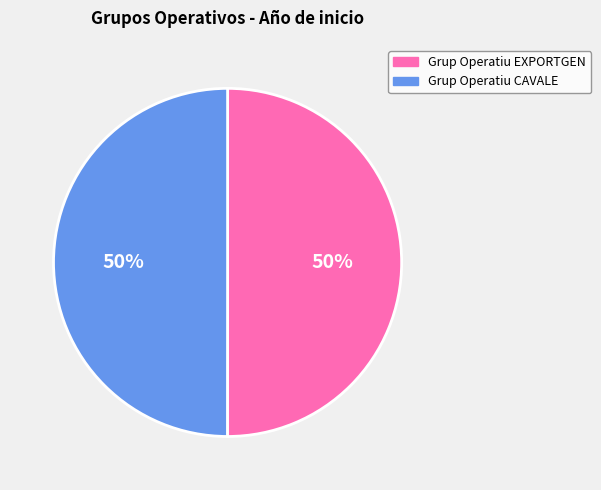

To the nearest percent, what is the average slice percentage?

50%